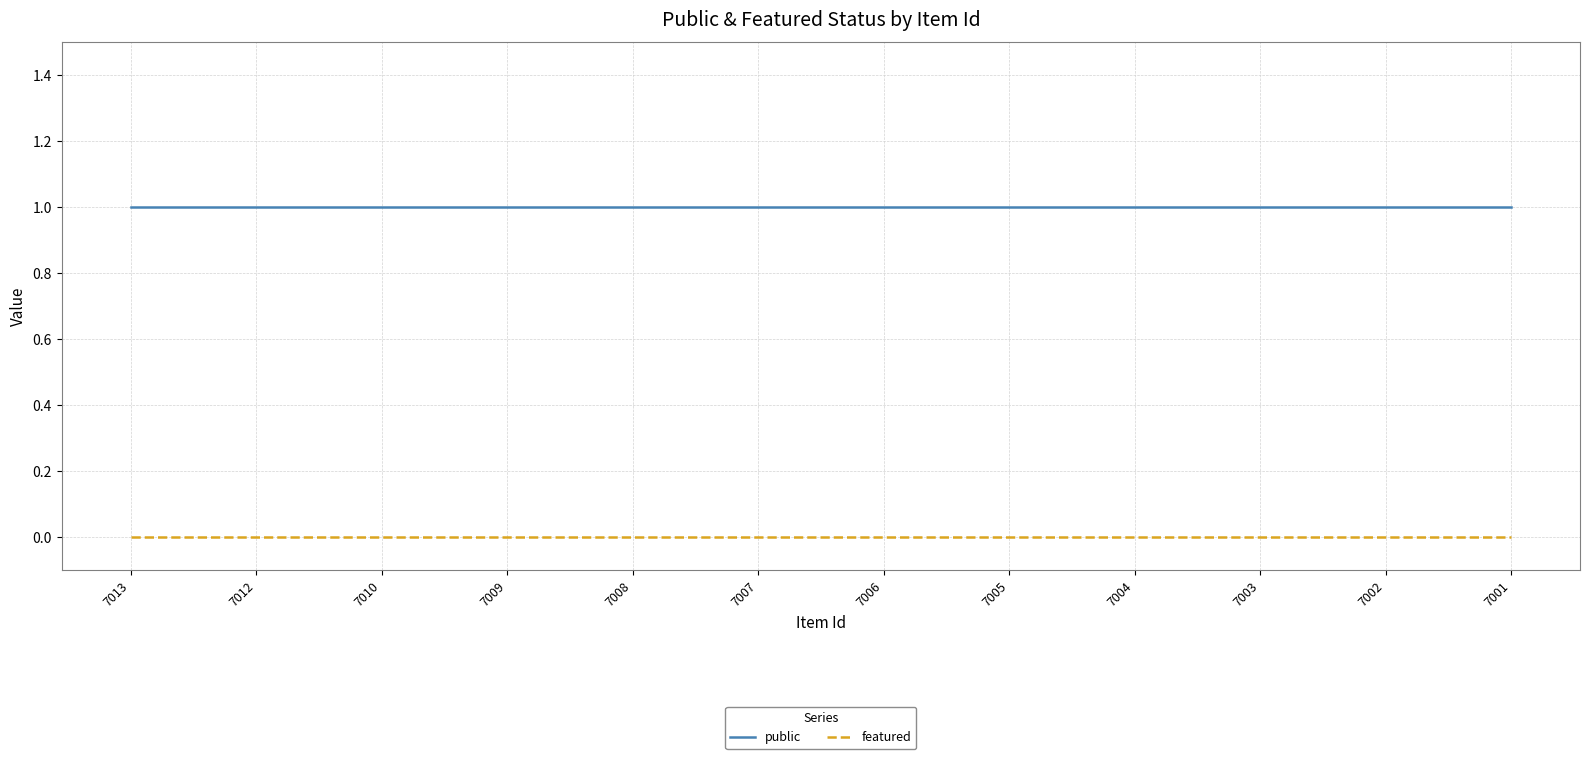

Rank the series by their average value, from highest to lowest.

public, featured